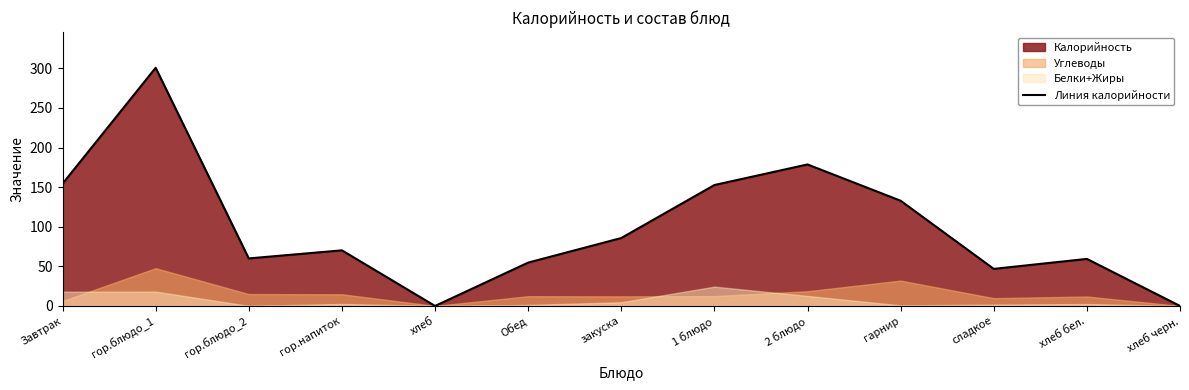

List the labels in order of value, largest first.

гор.блюдо_1, 2 блюдо, Завтрак, 1 блюдо, гарнир, закуска, гор.напиток, гор.блюдо_2, хлеб бел., Обед, сладкое, хлеб, хлеб черн.